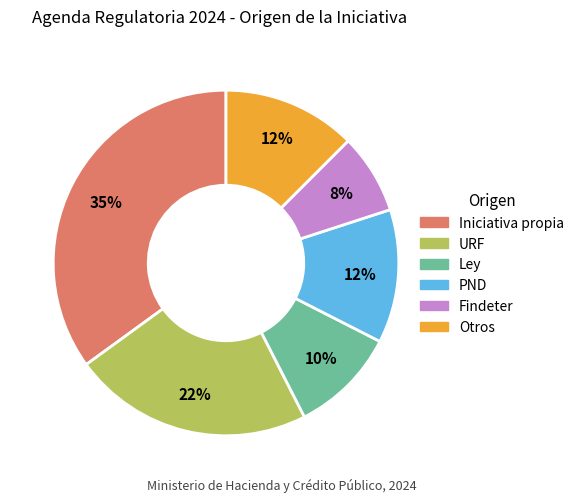

Is there a majority slice in this chart?

No